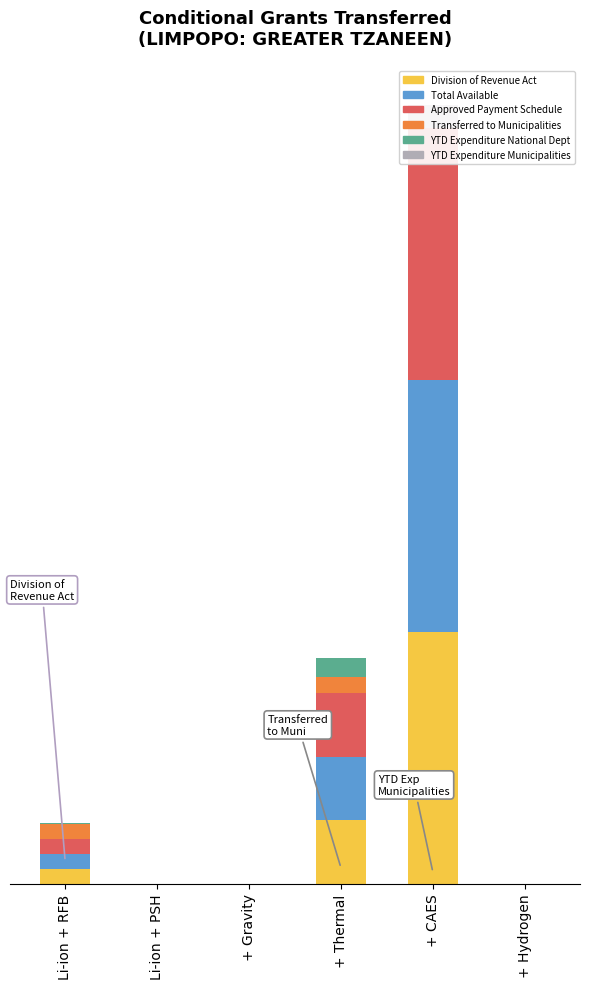

How many values in the Division of Revenue Act series are below 2000000?

3